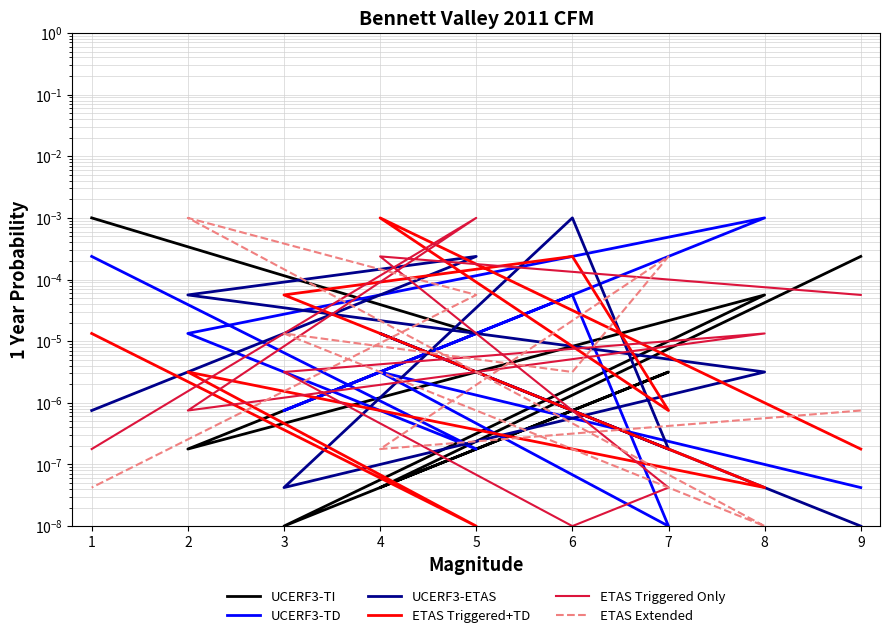

At which category does UCERF3-TI reach its first local peak?

7